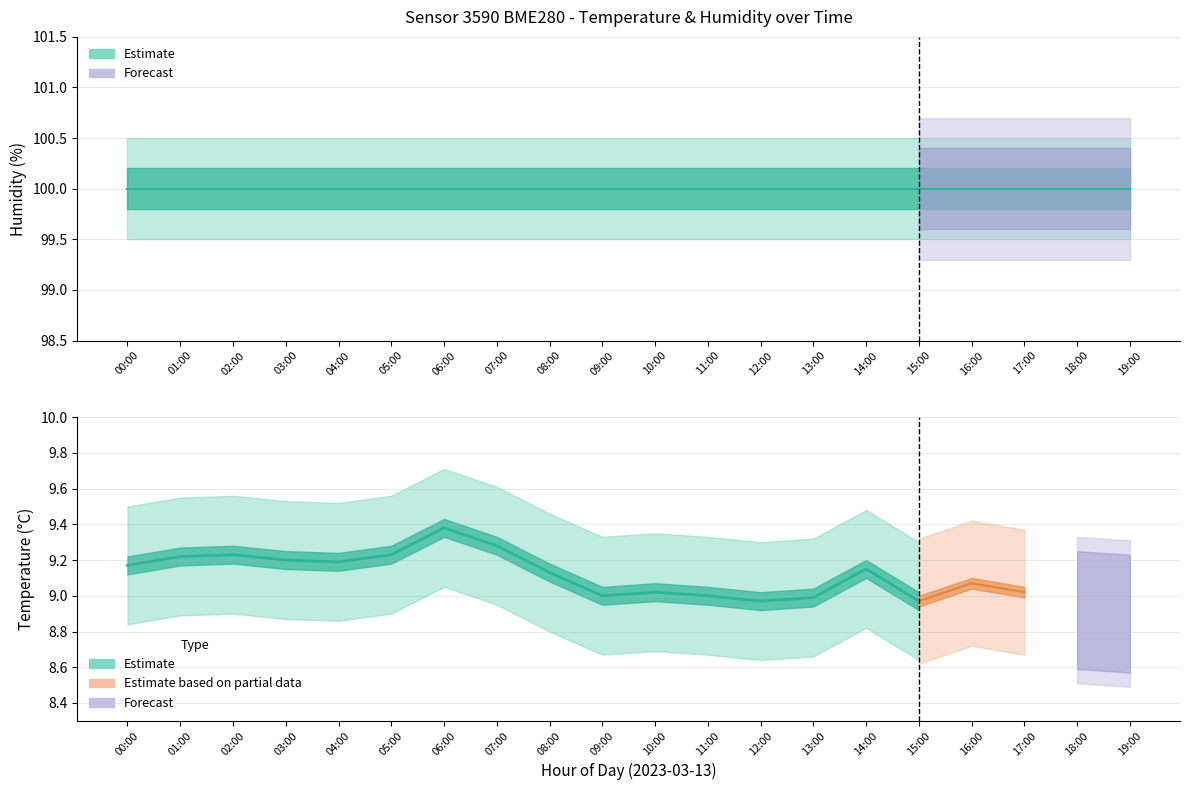

What is the highest value of the temp_upper series?

9.7